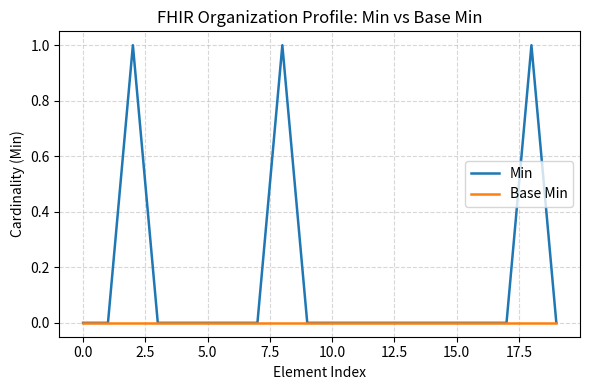

Is this an area chart (filled region under the line)?

No